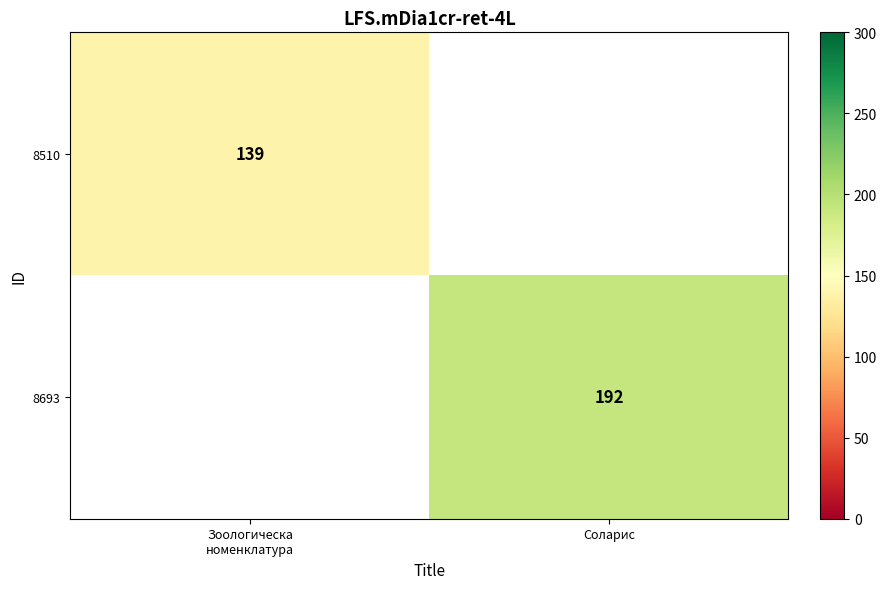

How many data points does each series have?

2